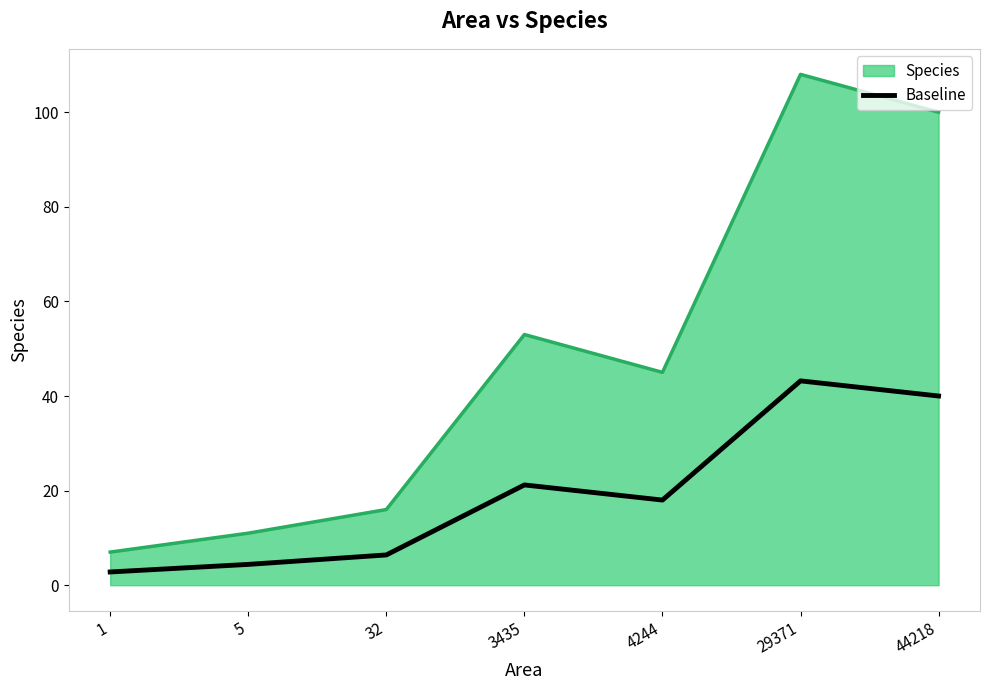

Which series changed the most between 5 and 44218?

Species (line)